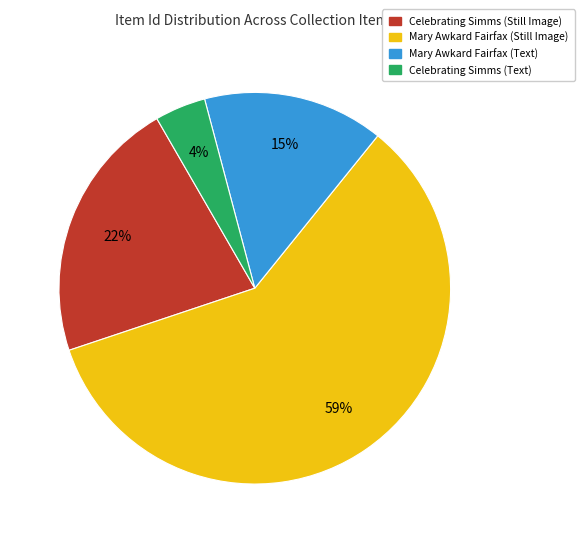

Is there any slice that represents more than half of the pie?

Yes